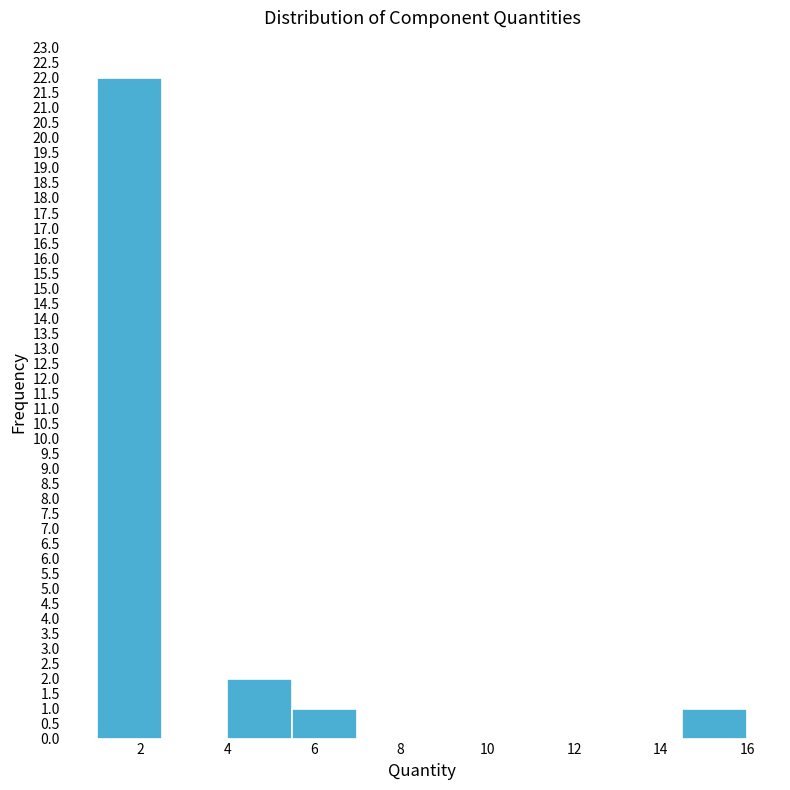

How tall is the bar that spans 14.5 to 16.0 on the x-axis? Neither the bar edges nor the heights are printed on the chart, so give them approximately, as read against the axes.

1